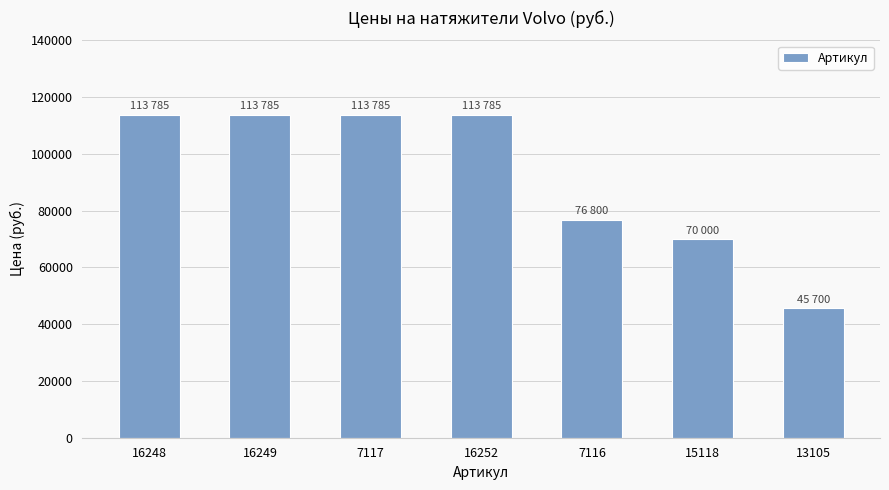

Reading left to right, transcribe all the data shown in this chart.

16248=113785	16249=113785	7117=113785	16252=113785	7116=76800	15118=70000	13105=45700